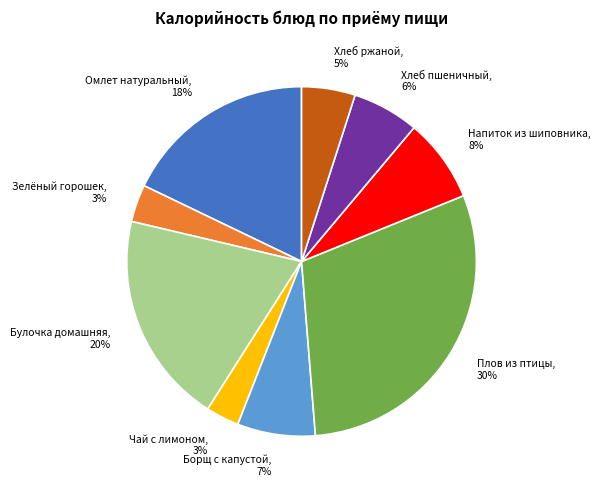

Combined, do Зелёный горошек and Омлет натуральный account for over 50%?

No